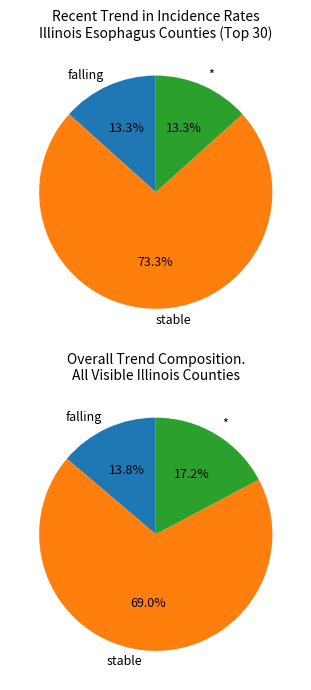

To the nearest percent, what is the average slice percentage?

33%